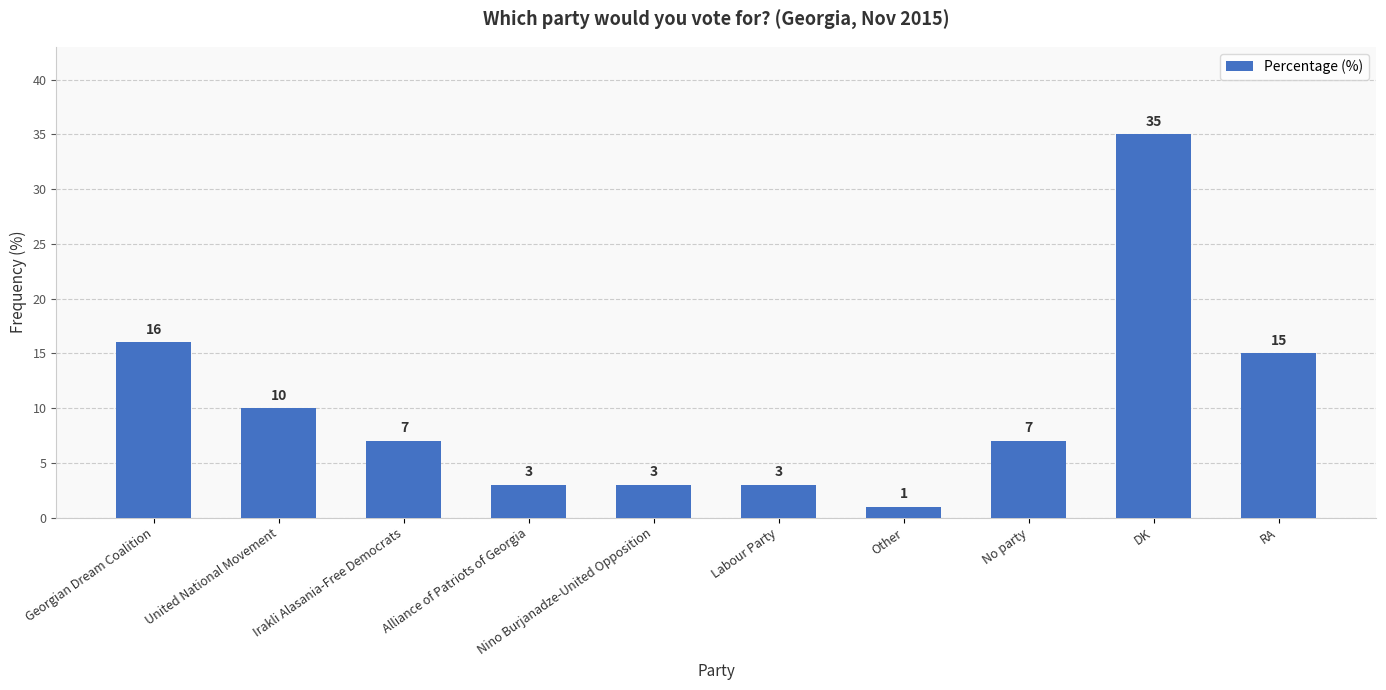

Which category has the highest value across all series?

DK